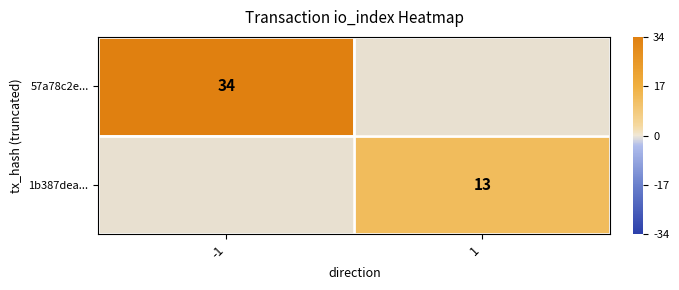

The 1b387dea... series shows 13 at 1. True or false?

True